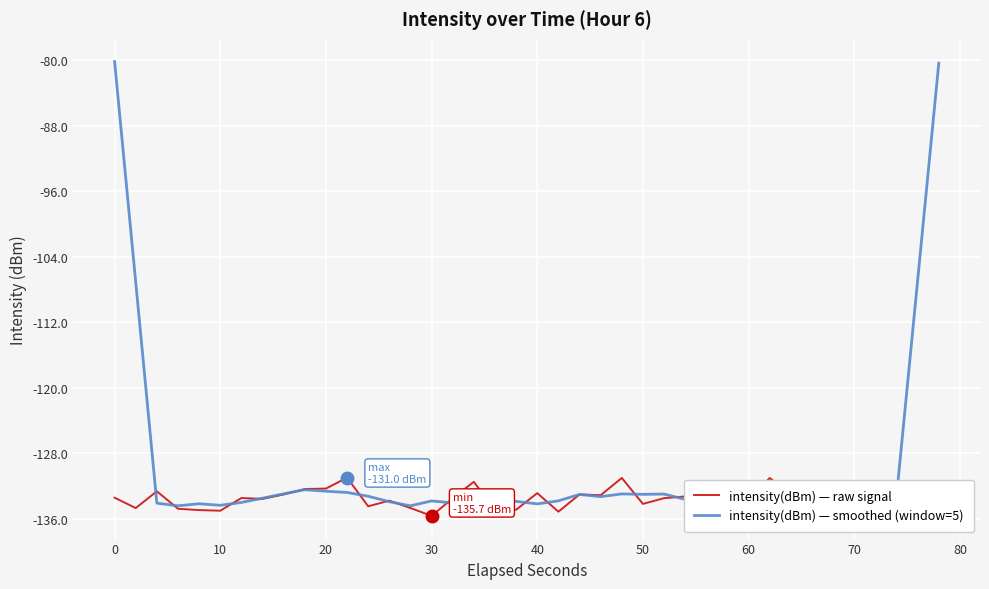

Which series has the largest total across all categories?

intensity(dBm) — smoothed (window=5)